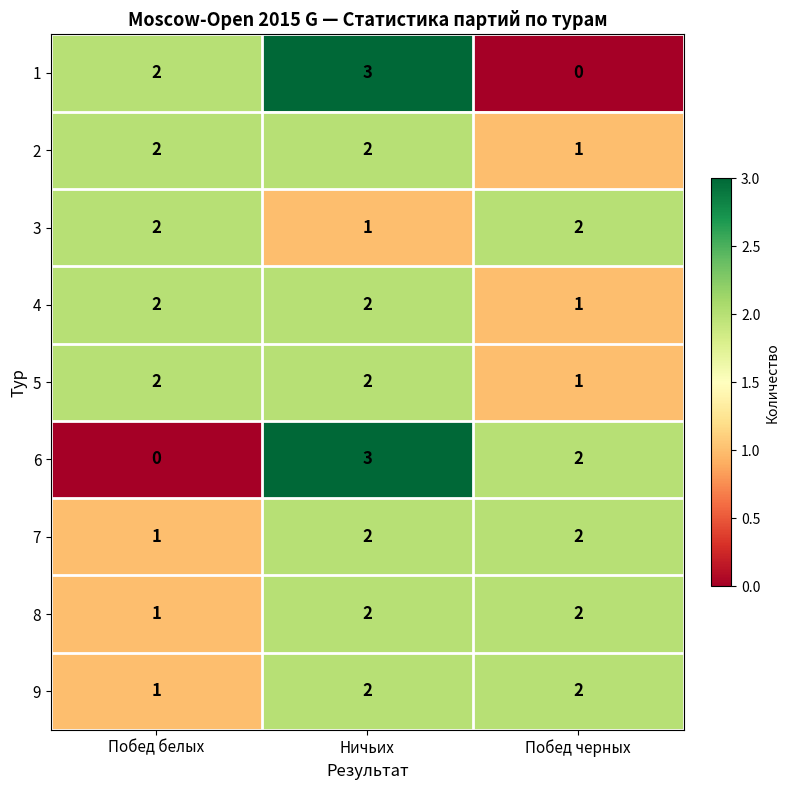

How many series are shown in this chart?

9